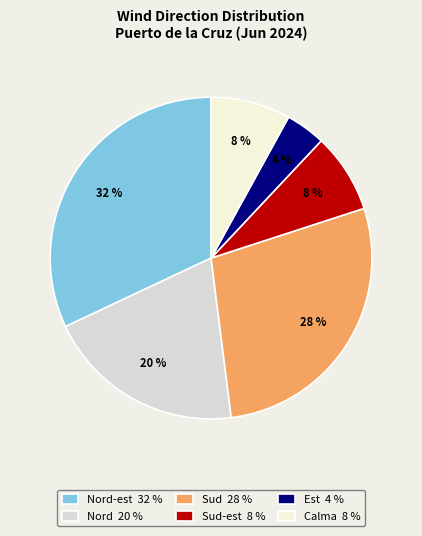

Which slice is the smallest?

Est 4 %